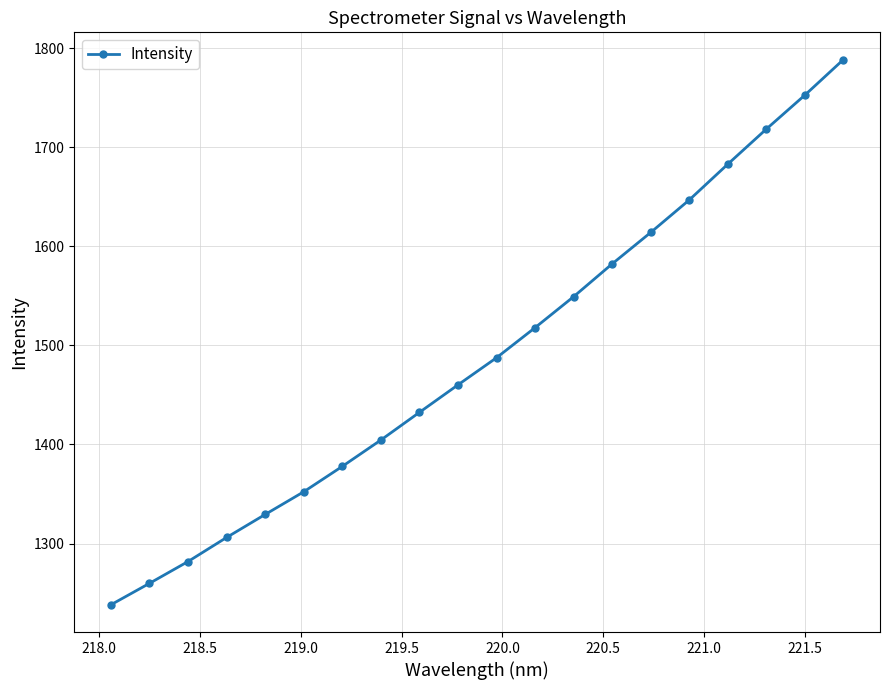

True or false: the data has more than 1 interior local peaks.

False